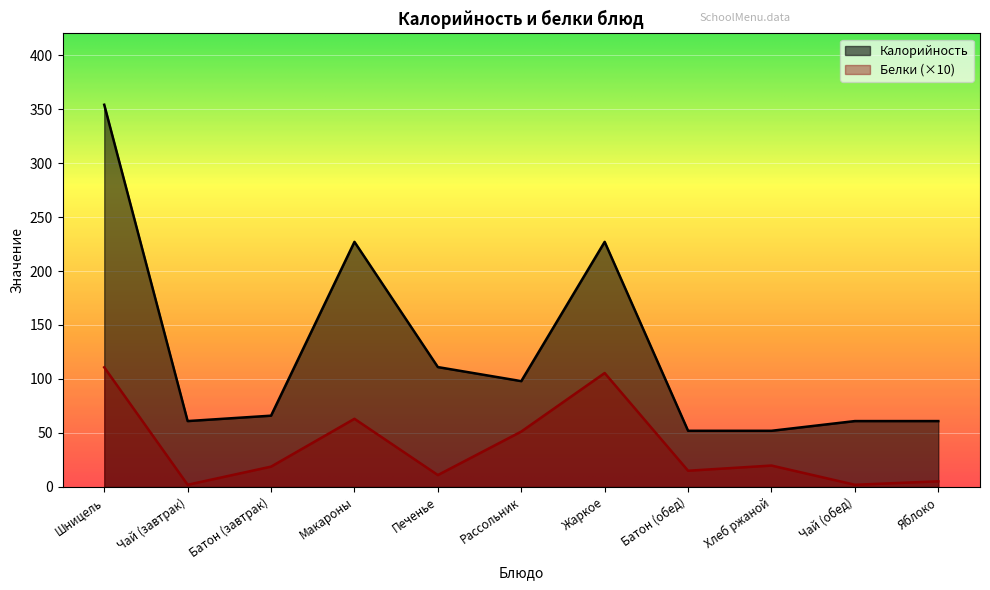

Which series changed the most between Шницель and Батон (обед)?

Калорийность